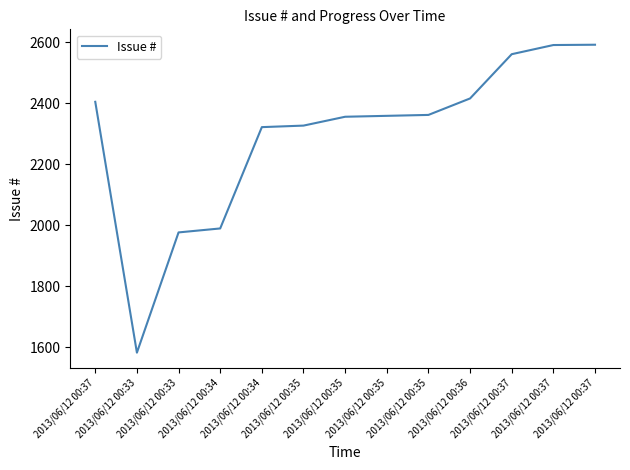

What is the label of the 4th point from the left?

2013/06/12 00:34